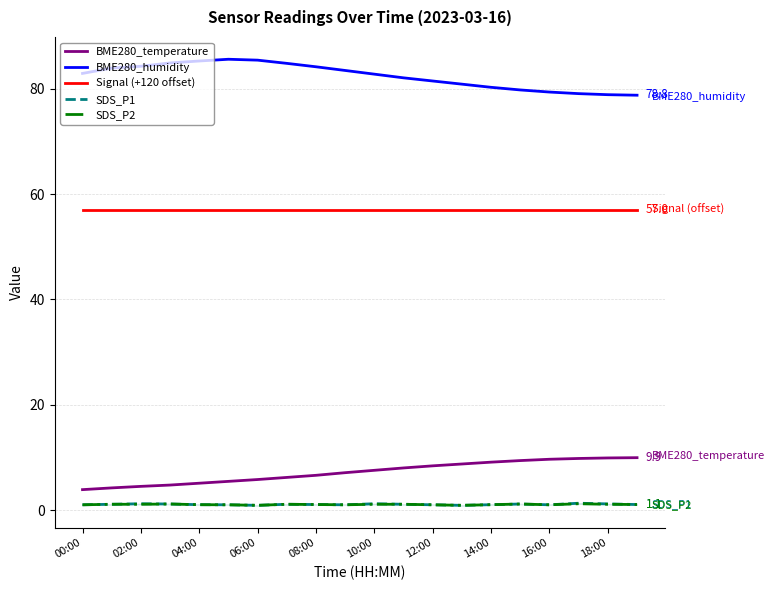

True or false: BME280_temperature and Signal (+120 offset) intersect in this chart.

False